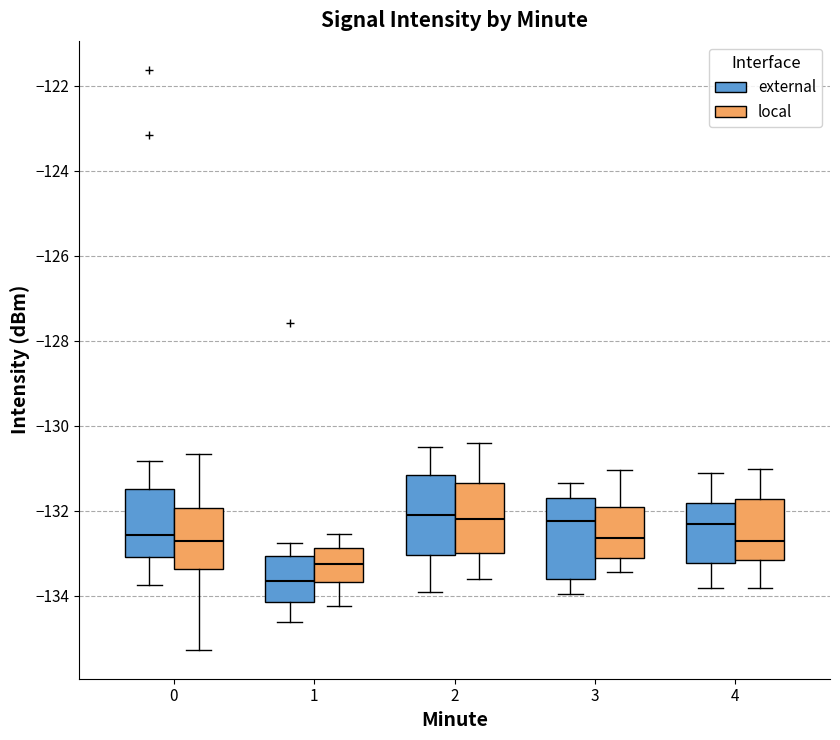

Reading left to right, read every box against the y-axis: the position of its median line, the range the box covers, and the ends of its whiskers. The values are not printed on the chart, so give them approximately, as read against the axis.

0 (external): median -132.6, box -133.0 to -131.4, whiskers -133.8 to -130.8
0 (local): median -132.8, box -133.4 to -132.0, whiskers -135.2 to -130.6
1 (external): median -133.6, box -134.2 to -133.0, whiskers -134.6 to -132.8
1 (local): median -133.2, box -133.6 to -132.8, whiskers -134.2 to -132.6
2 (external): median -132.0, box -133.0 to -131.2, whiskers -133.8 to -130.4
2 (local): median -132.2, box -133.0 to -131.4, whiskers -133.6 to -130.4
3 (external): median -132.2, box -133.6 to -131.6, whiskers -134.0 to -131.4
3 (local): median -132.6, box -133.0 to -131.8, whiskers -133.4 to -131.0
4 (external): median -132.4, box -133.2 to -131.8, whiskers -133.8 to -131.2
4 (local): median -132.8, box -133.2 to -131.8, whiskers -133.8 to -131.0